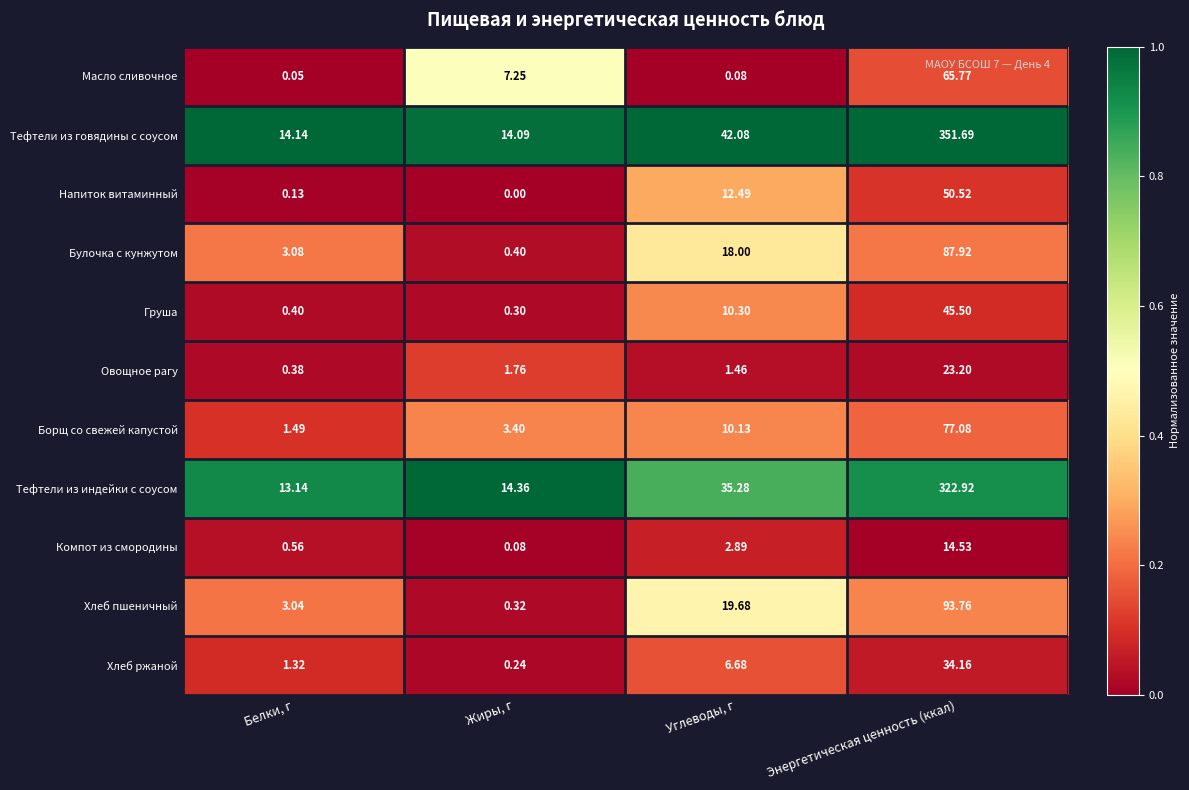

At which label does Овощное рагу first exceed 1?

Жиры, г